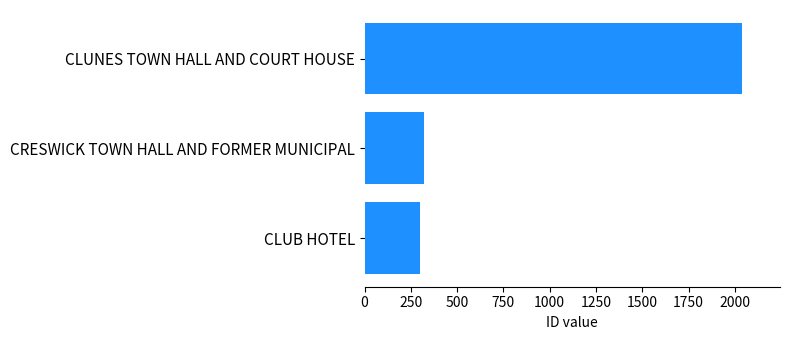

What is the change in value from CLUB HOTEL to CLUNES TOWN HALL AND COURT HOUSE?

+1741